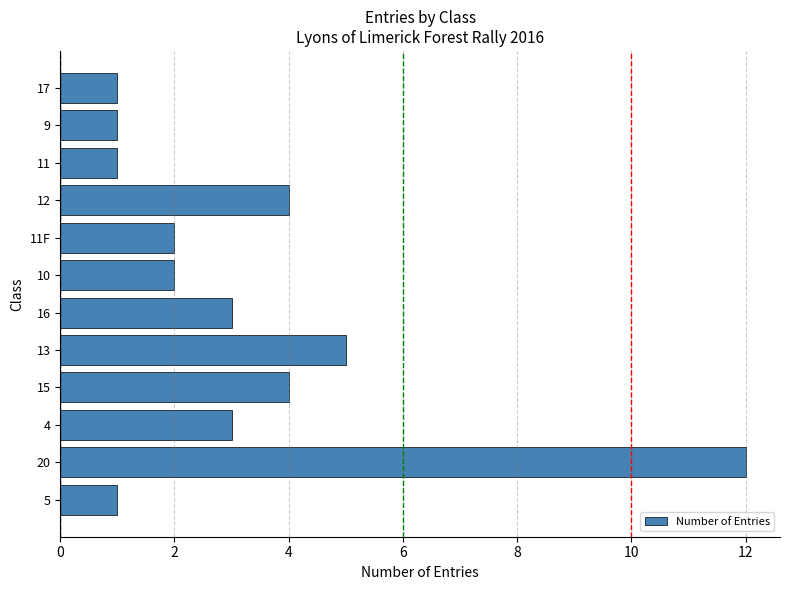

What is the change in value from 5 to 11F?

+1